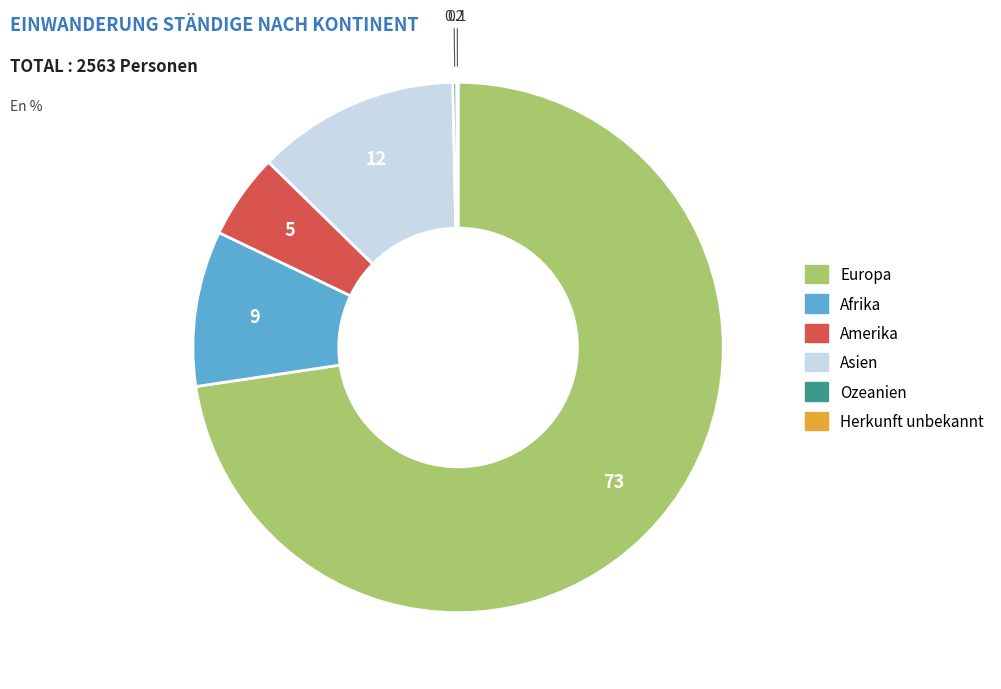

Which category has the biggest portion of the pie?

Europa